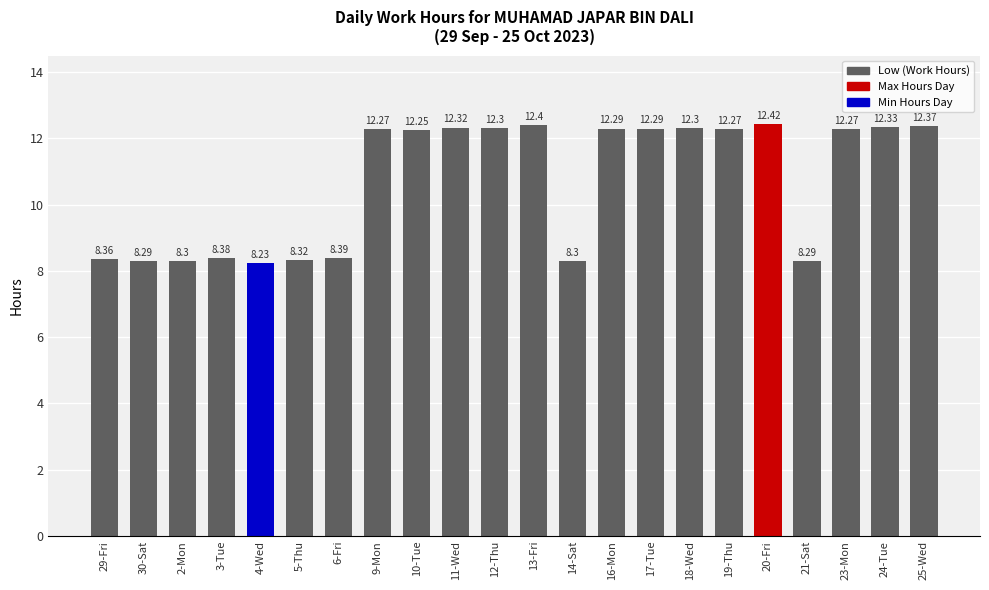

Read the value at 9-Mon.

12.3